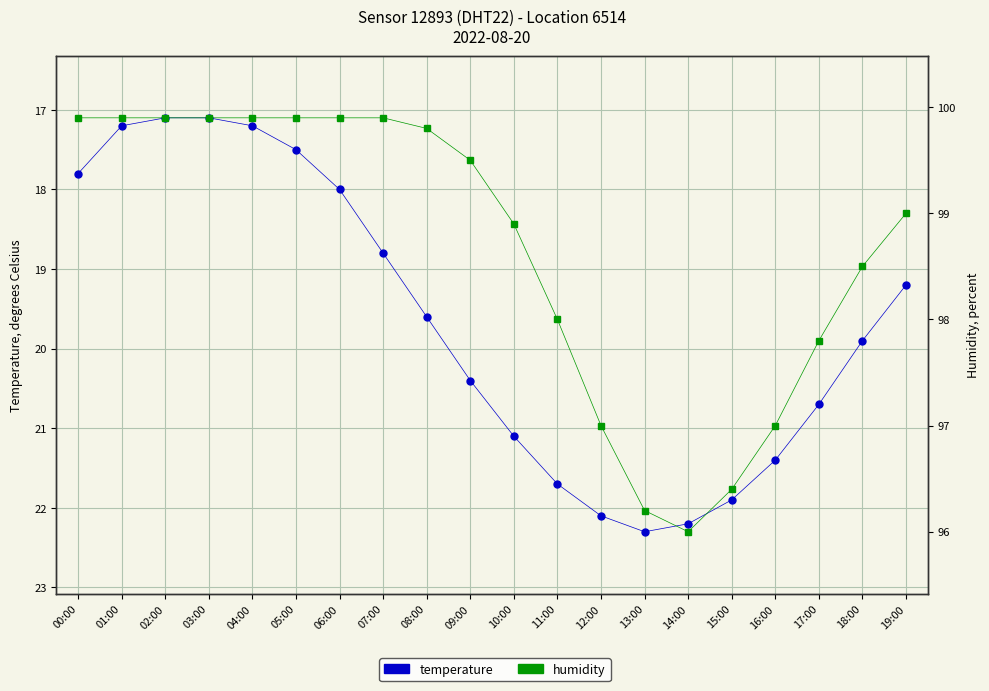

Reading left to right, list all the values displayed in this chart.

temperature: 00:00=17.8	01:00=17.2	02:00=17.1	03:00=17.1	04:00=17.2	05:00=17.5	06:00=18.0	07:00=18.8	08:00=19.6	09:00=20.4	10:00=21.1	11:00=21.7	12:00=22.1	13:00=22.3	14:00=22.2	15:00=21.9	16:00=21.4	17:00=20.7	18:00=19.9	19:00=19.2
humidity: 00:00=99.9	01:00=99.9	02:00=99.9	03:00=99.9	04:00=99.9	05:00=99.9	06:00=99.9	07:00=99.9	08:00=99.8	09:00=99.5	10:00=98.9	11:00=98.0	12:00=97.0	13:00=96.2	14:00=96.0	15:00=96.4	16:00=97.0	17:00=97.8	18:00=98.5	19:00=99.0